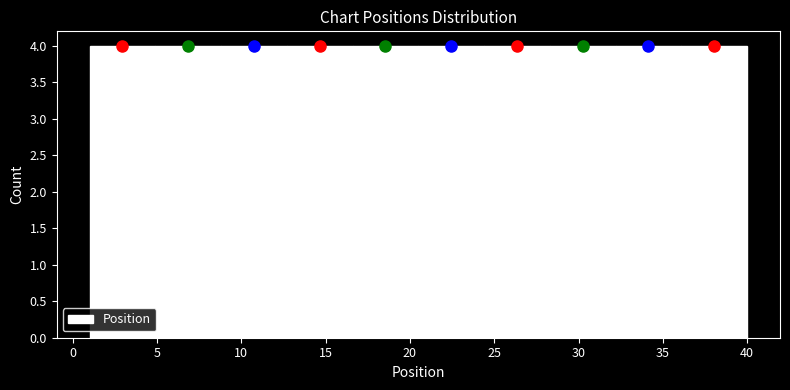

Reading left to right, list every bar in this chart as the range it spans on the x-axis followed by its height. Neither the bar edges nor the heights are printed on the chart, so give them approximately, as read against the axes.

1.0 to 4.9: 4
4.9 to 8.8: 4
8.8 to 12.7: 4
12.7 to 16.6: 4
16.6 to 20.5: 4
20.5 to 24.4: 4
24.4 to 28.3: 4
28.3 to 32.2: 4
32.2 to 36.1: 4
36.1 to 40.0: 4